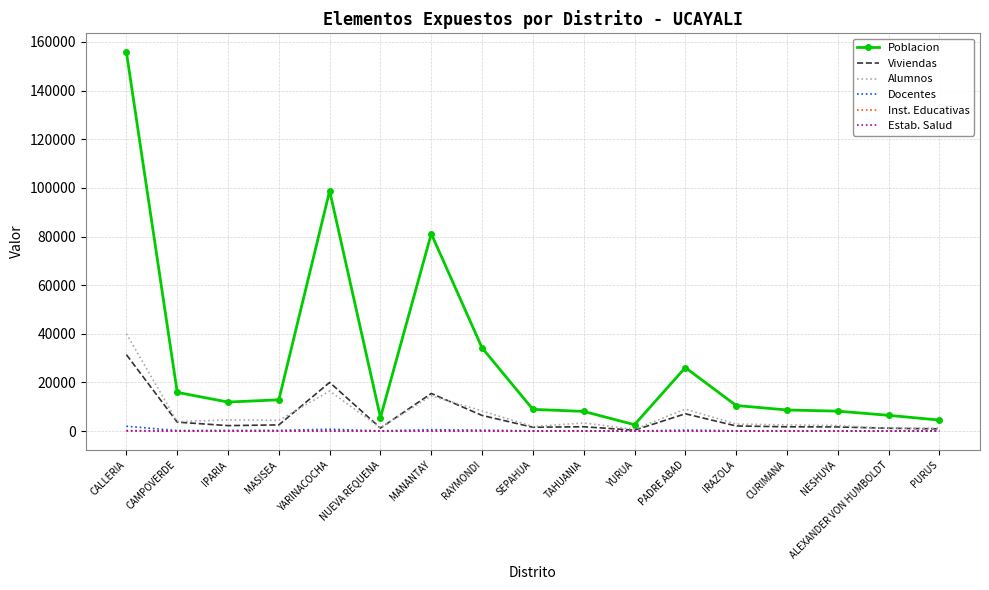

Which series has the largest total across all categories?

Poblacion